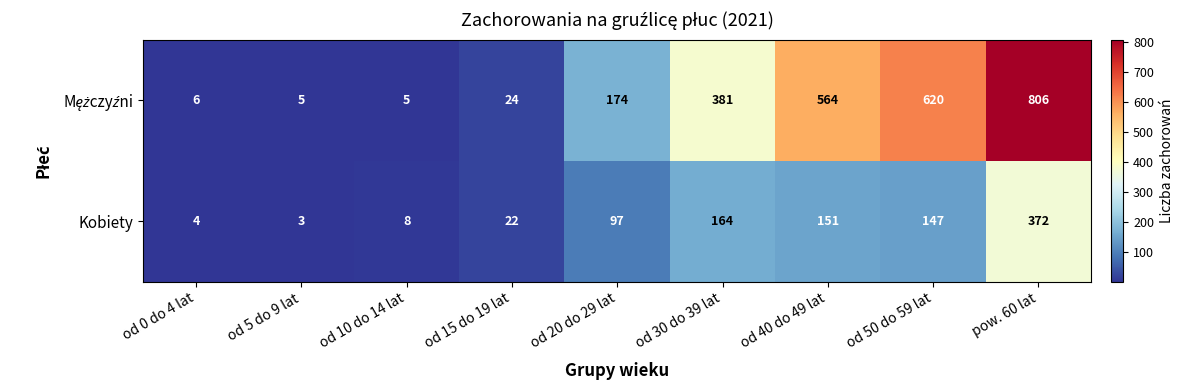

List the labels in order of Kobiety value, smallest first.

od 5 do 9 lat, od 0 do 4 lat, od 10 do 14 lat, od 15 do 19 lat, od 20 do 29 lat, od 50 do 59 lat, od 40 do 49 lat, od 30 do 39 lat, pow. 60 lat